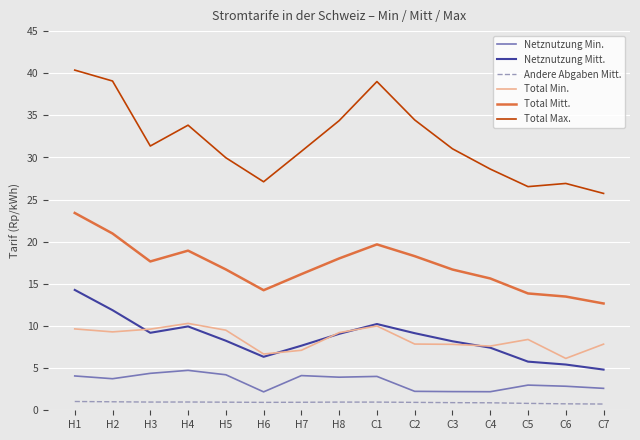

Is it true that Total Mitt. equals 6.5 at H3?

False